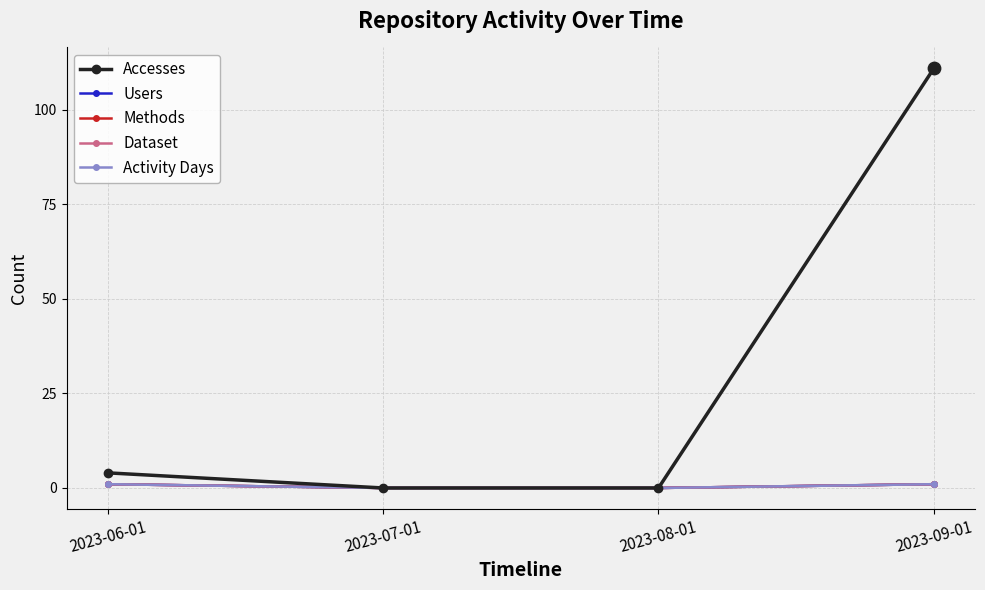

Does the chart have visible grid lines?

Yes